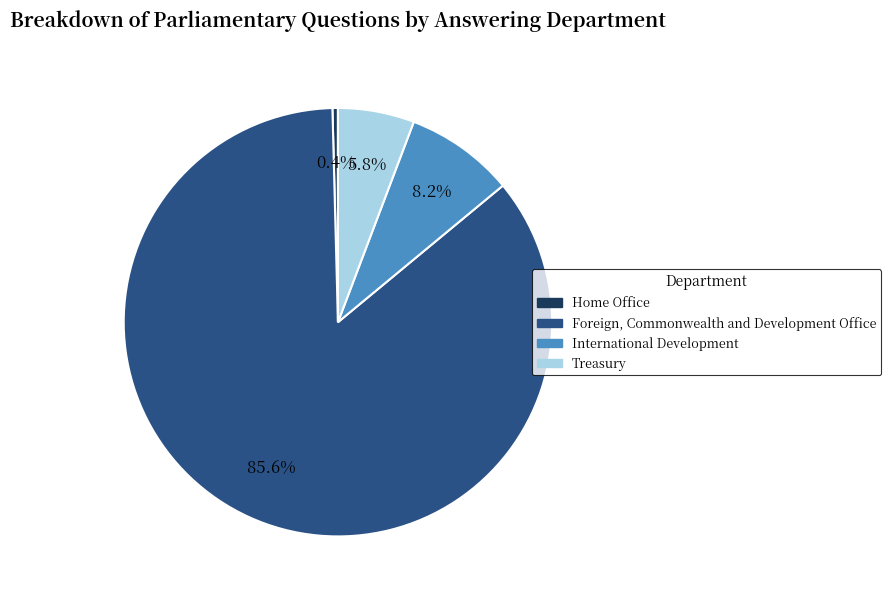

The Home Office slice represents 15% of the pie. True or false?

False